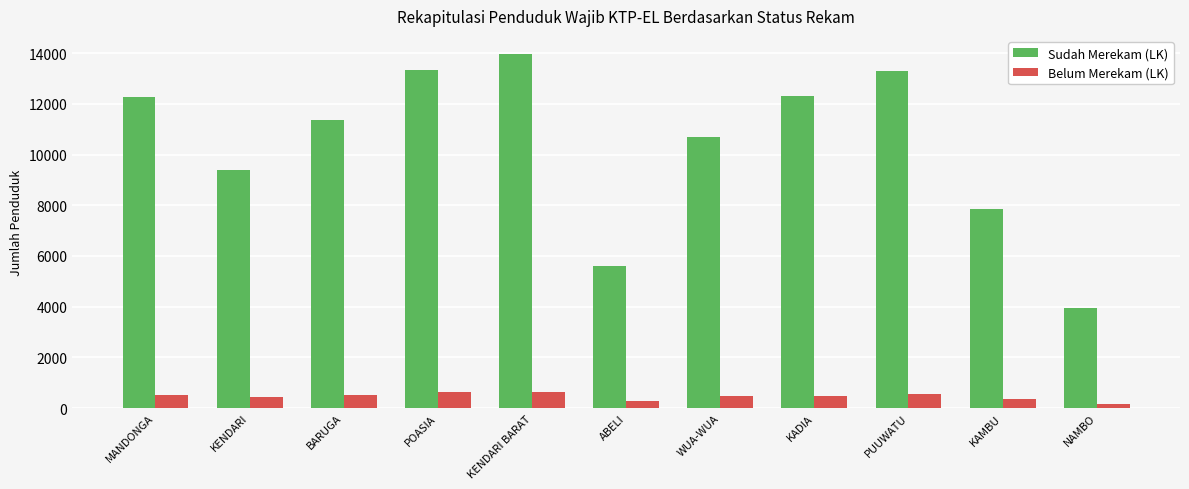

What is the difference between the Sudah Merekam (LK) values at ABELI and BARUGA?

5778